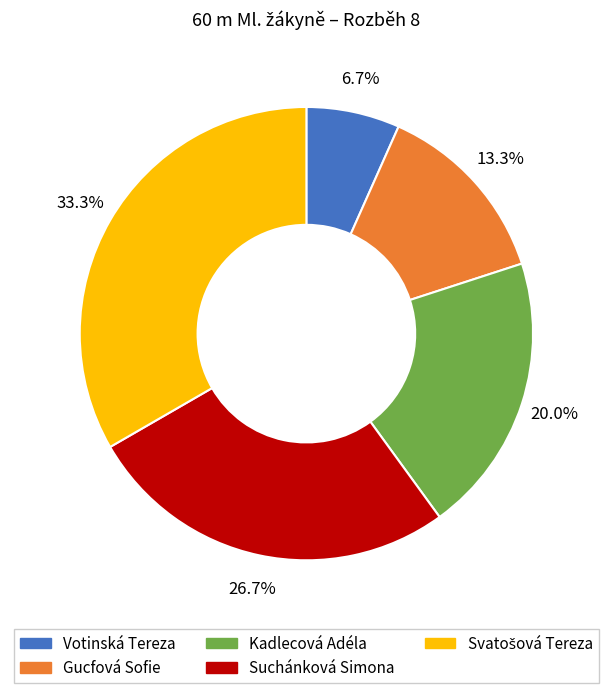

What is the ratio of the value at Gucfová Sofie to the value at Suchánková Simona?

0.5